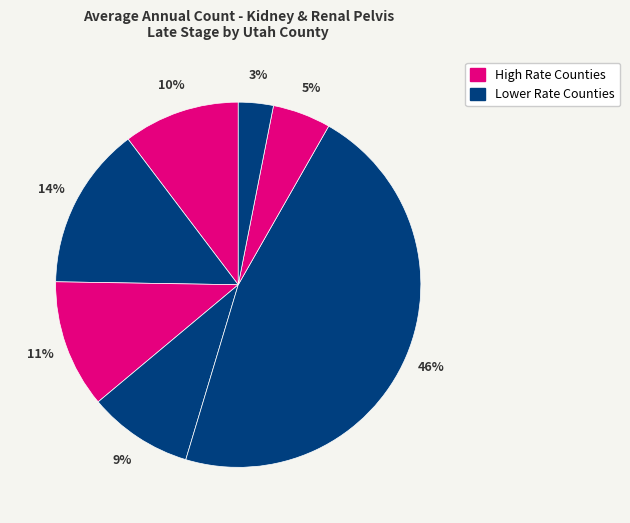

How many segments does this pie chart have?

7